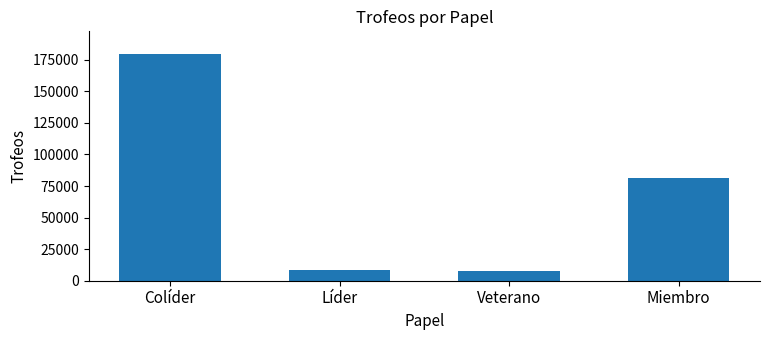

What is the change in value from Veterano to Miembro?

+73626